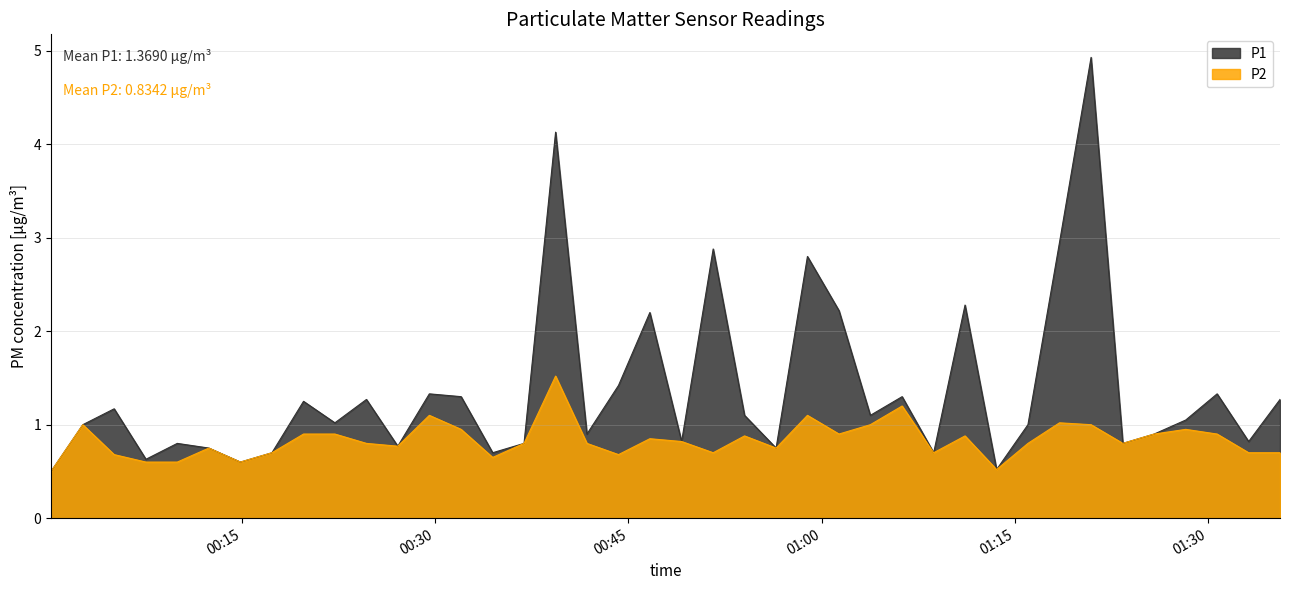

What is the lowest value of the P2 series?

0.5